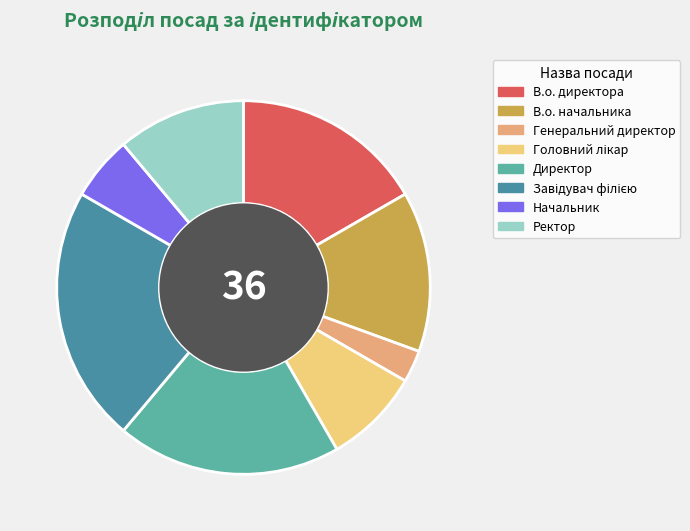

Which has a higher value, В.о. начальника or Начальник?

В.о. начальника